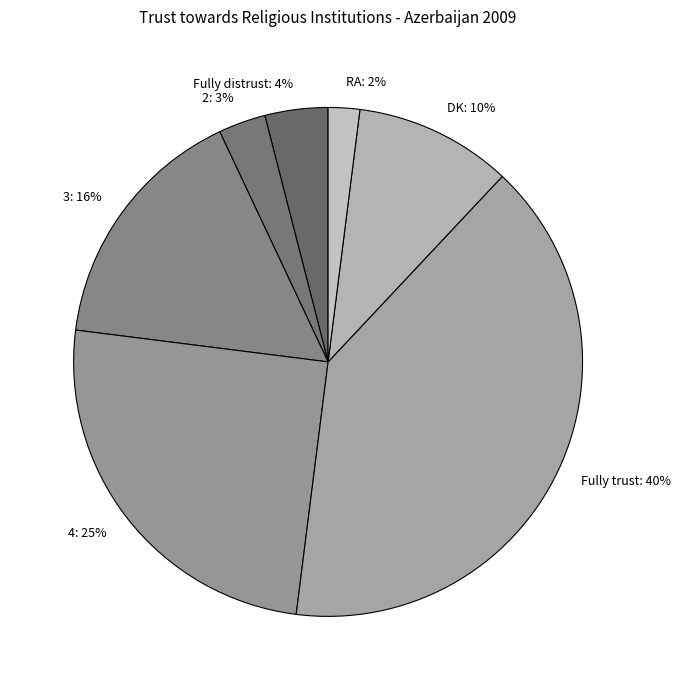

What is the ratio of the value at 2 to the value at RA?

1.5